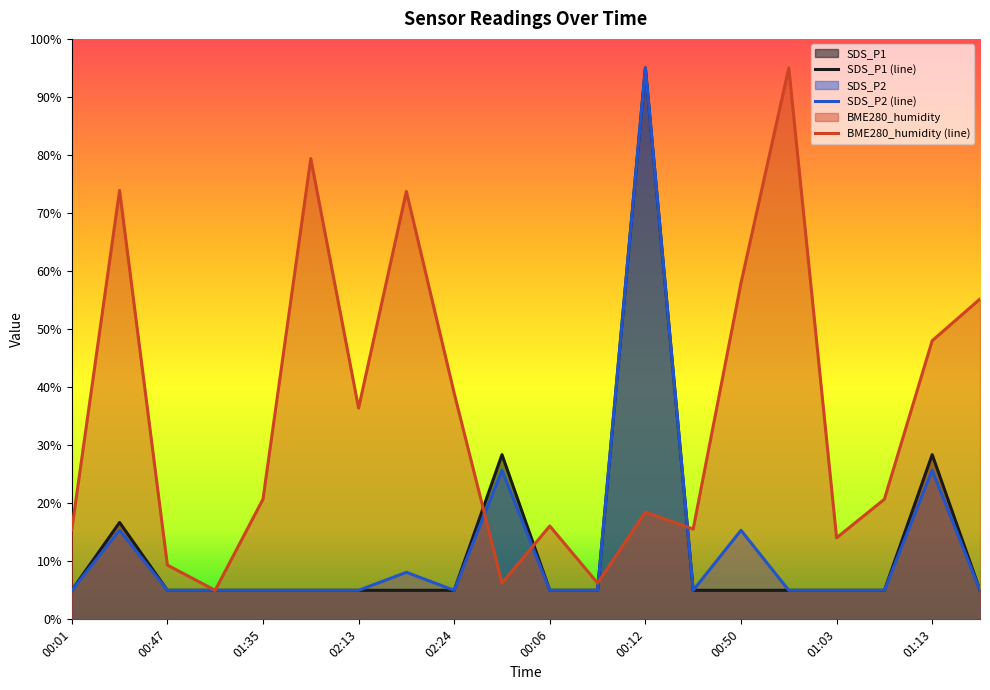

Reading right to left, extract all data points from this chart.

SDS_P1: 01:46=5.0	01:13=28.4	01:08=5.0	01:03=5.0	01:00=5.0	00:50=5.0	00:40=5.0	00:12=95.0	00:09=5.0	00:06=5.0	00:04=28.4	02:24=5.0	02:21=5.0	02:13=5.0	01:58=5.0	01:35=5.0	01:10=5.0	00:47=5.0	00:23=16.7	00:01=5.0
SDS_P2: 01:46=5.0	01:13=25.7	01:08=5.0	01:03=5.0	01:00=5.0	00:50=15.3	00:40=5.0	00:12=95.0	00:09=5.0	00:06=5.0	00:04=25.7	02:24=5.0	02:21=8.1	02:13=5.0	01:58=5.0	01:35=5.0	01:10=5.0	00:47=5.0	00:23=15.3	00:01=5.0
BME280_humidity: 01:46=55.2	01:13=48.0	01:08=20.7	01:03=14.0	01:00=95.0	00:50=57.9	00:40=15.6	00:12=18.5	00:09=6.2	00:06=16.1	00:04=6.2	02:24=39.0	02:21=73.7	02:13=36.4	01:58=79.4	01:35=20.7	01:10=5.0	00:47=9.3	00:23=73.9	00:01=15.5